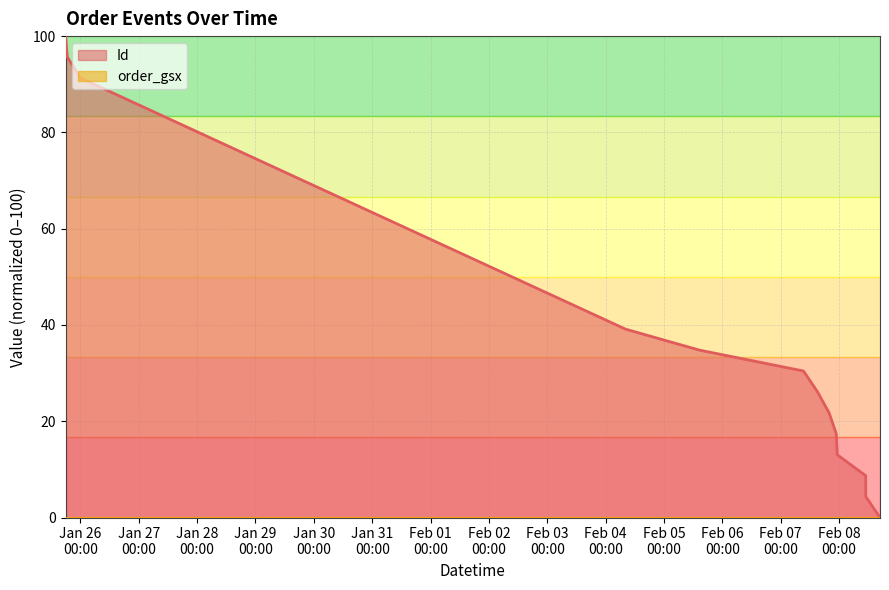

Between 2025-02-07 19:53:00 and 2025-02-07 23:14:00, which is larger?

2025-02-07 19:53:00